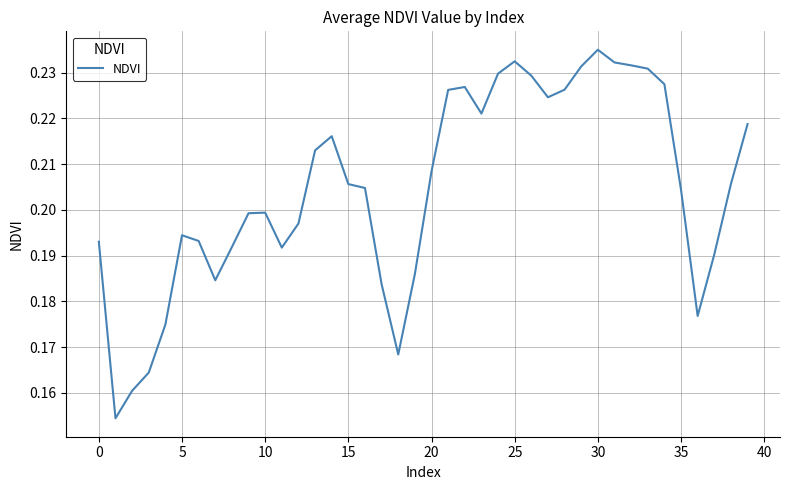

Reading left to right, extract all data points from this chart.

0.2	0.2	0.2	0.2	0.2	0.2	0.2	0.2	0.2	0.2	0.2	0.2	0.2	0.2	0.2	0.2	0.2	0.2	0.2	0.2	0.2	0.2	0.2	0.2	0.2	0.2	0.2	0.2	0.2	0.2	0.2	0.2	0.2	0.2	0.2	0.2	0.2	0.2	0.2	0.2